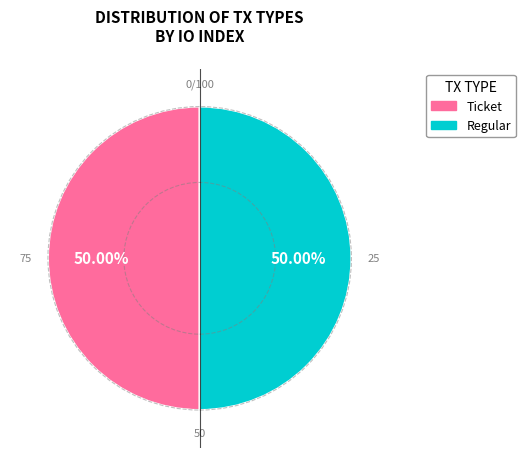

Count the number of slices in the pie.

2